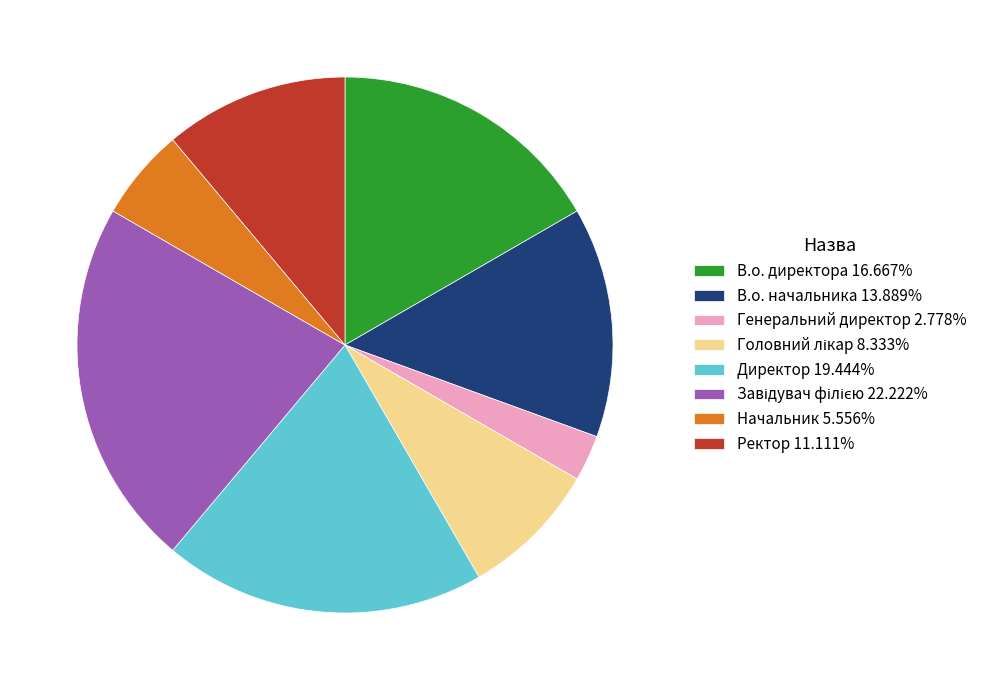

Do В.о. директора and В.о. начальника together represent more than half of the pie?

No